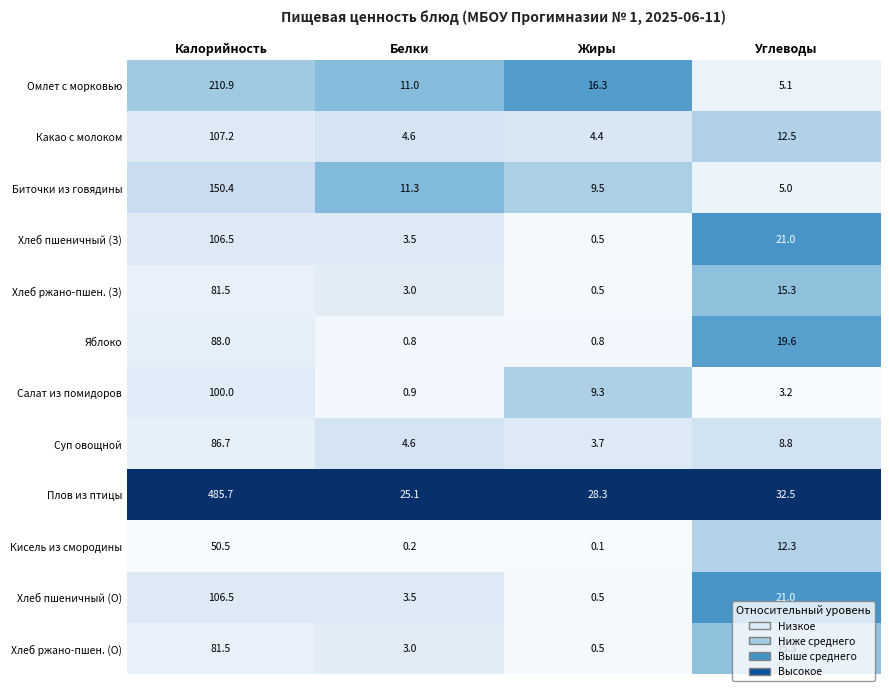

List the labels in order of Омлет с морковью value, smallest first.

Углеводы, Белки, Жиры, Калорийность